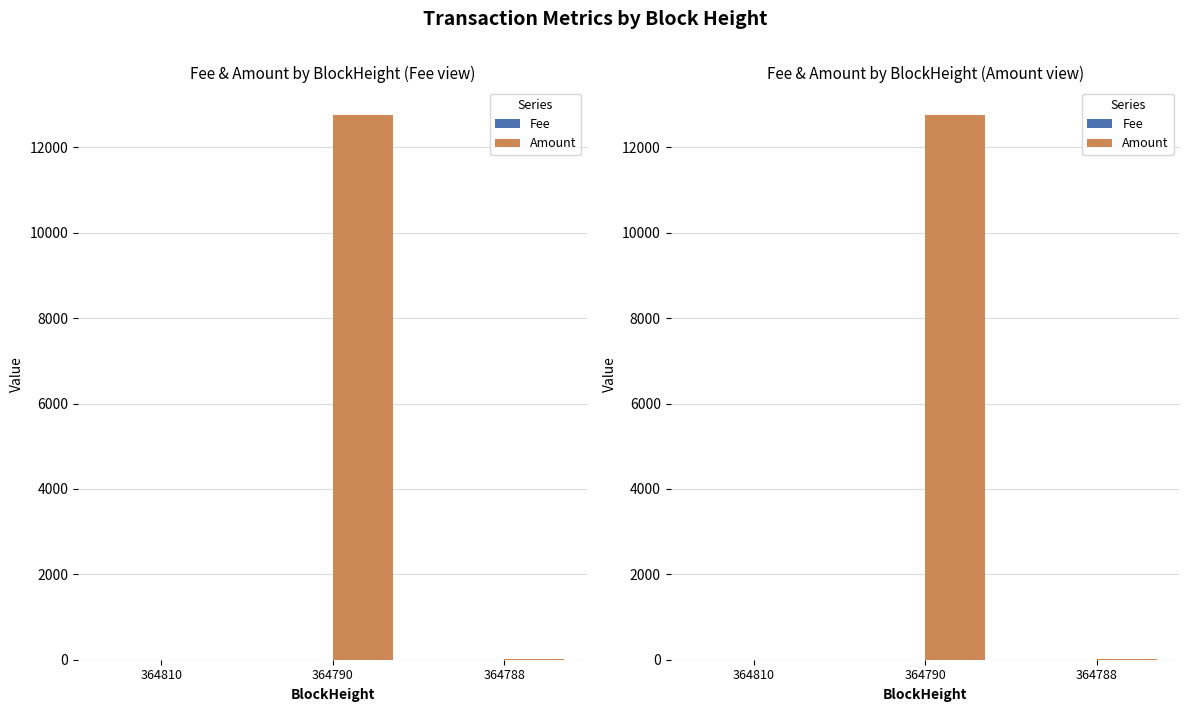

Reading left to right, extract all data points from this chart.

Fee: 364810=0.0	364790=0.1	364788=0.1
Amount: 364810=0.0	364790=12764.8	364788=9.9